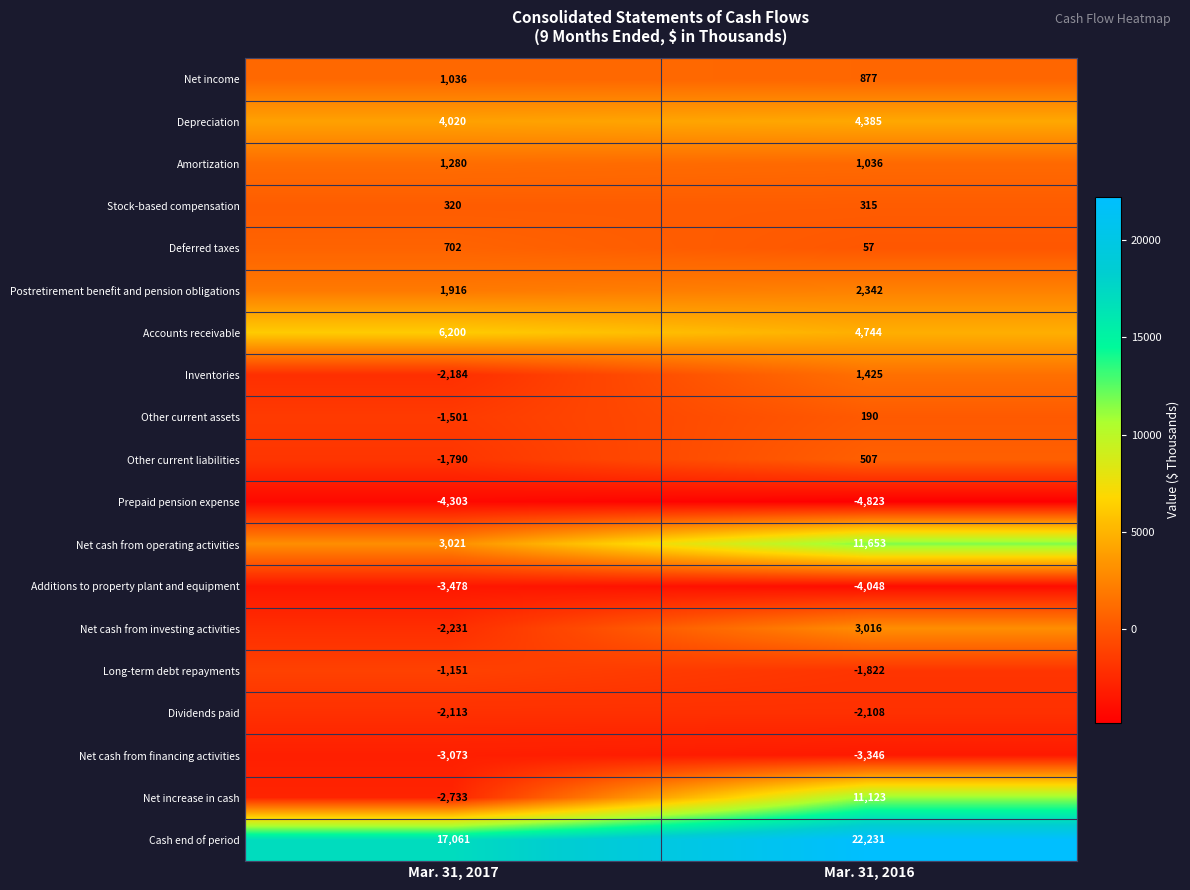

What is the difference between the Other current liabilities values at Mar. 31, 2016 and Mar. 31, 2017?

2297